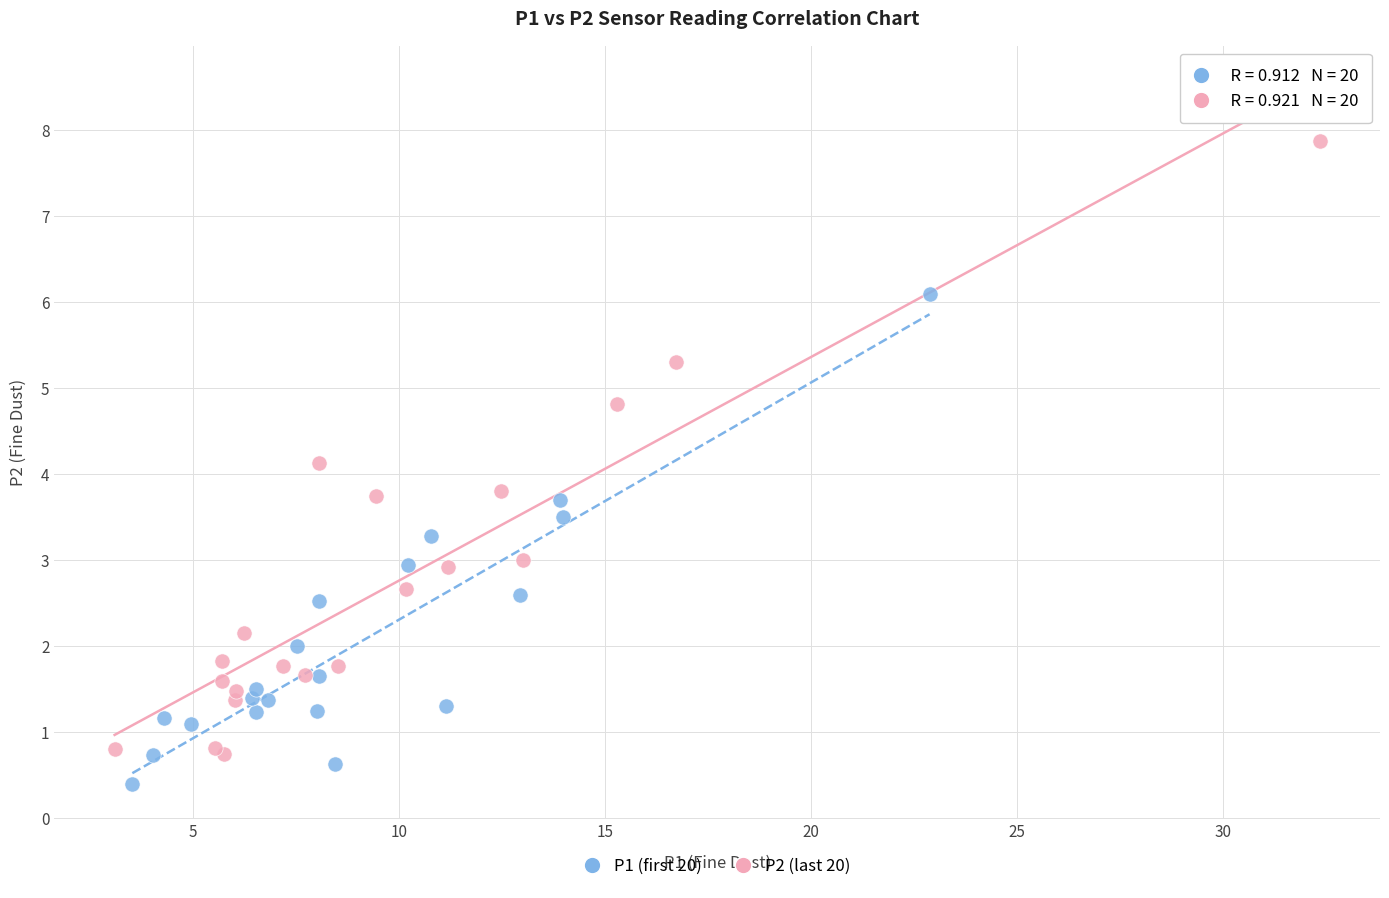

Which series has the largest Y range (max minus min)?

P2 (last 20)